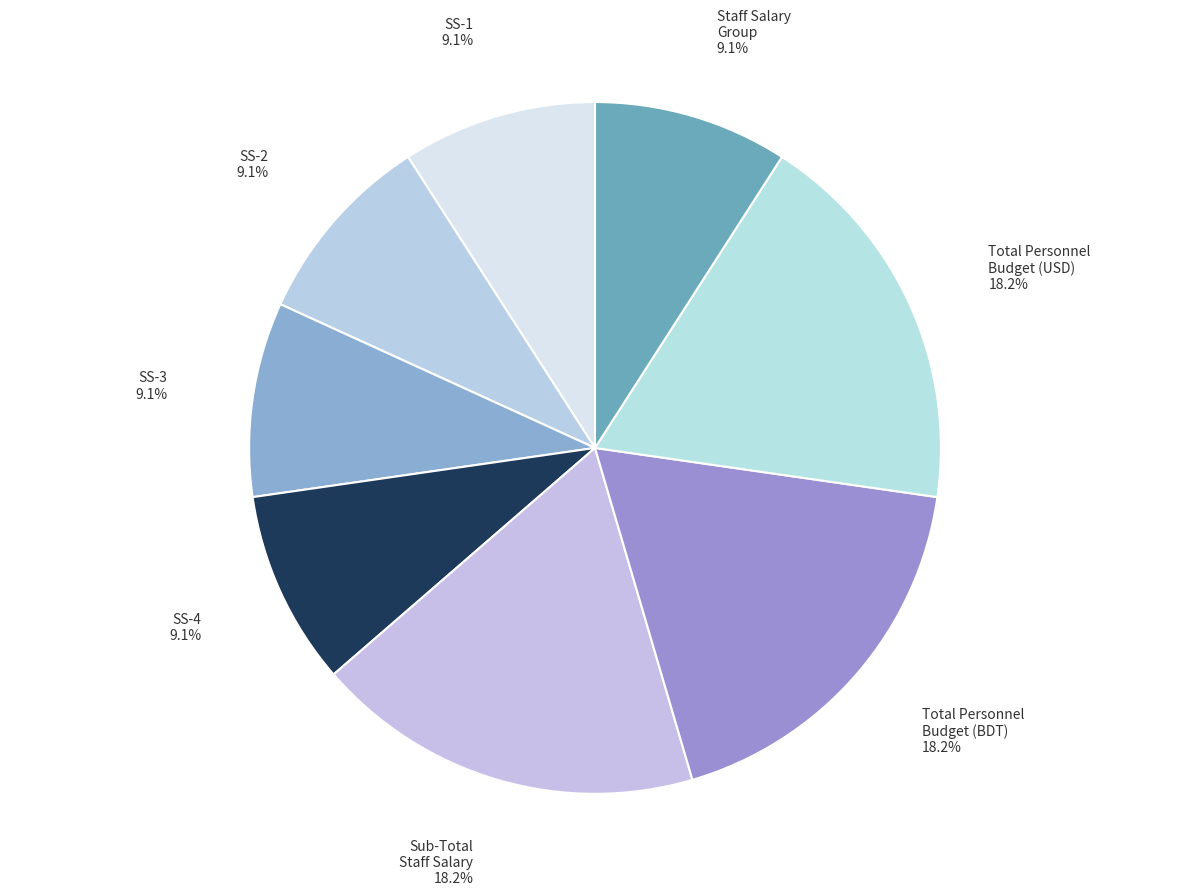

Count the number of slices in the pie.

8